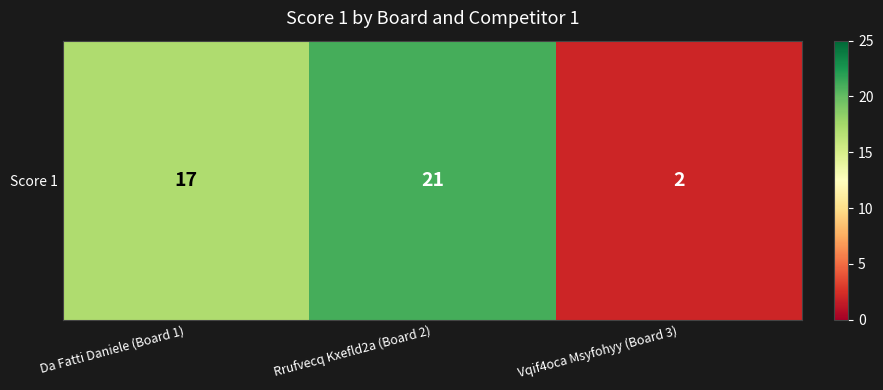

The value at Rrufvecq Kxefld2a (Board 2) is 21. True or false?

True